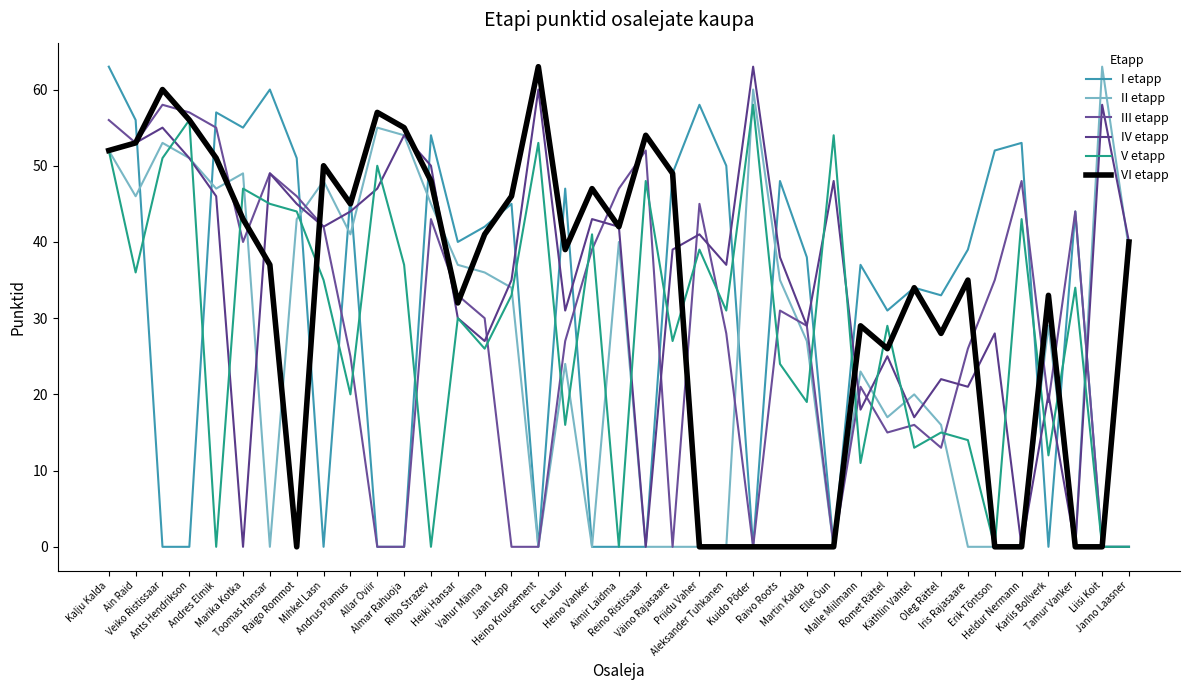

Count the number of categories in the chart.

39